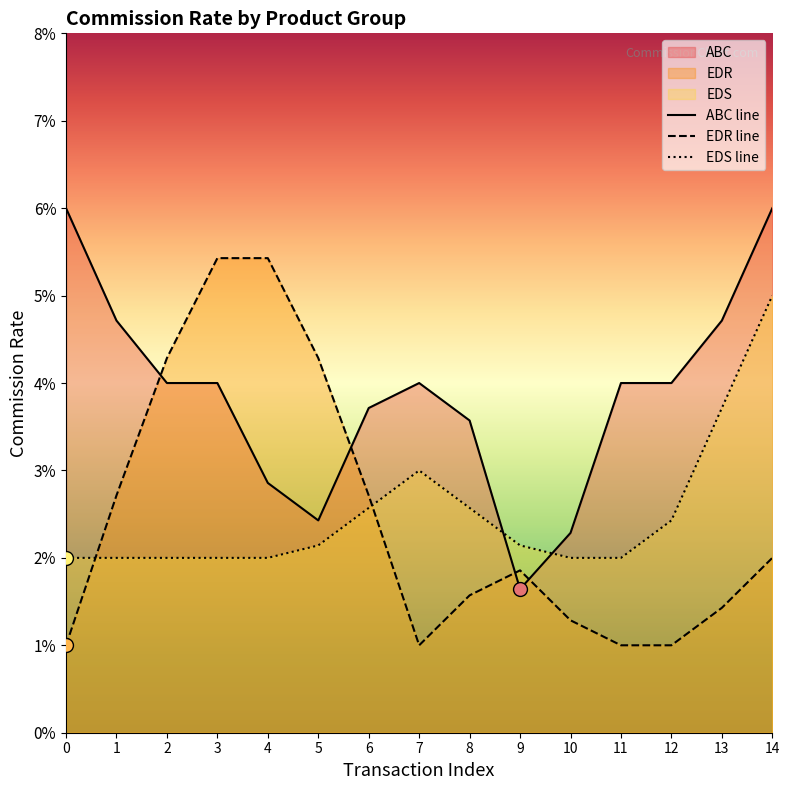

Reading right to left, what are all the values shown in this chart?

ABC line: 0.1	0.0	0.0	0.0	0.0	0.0	0.0	0.0	0.0	0.0	0.0	0.0	0.0	0.0	0.1
EDR line: 0.0	0.0	0.0	0.0	0.0	0.0	0.0	0.0	0.0	0.0	0.1	0.1	0.0	0.0	0.0
EDS line: 0.1	0.0	0.0	0.0	0.0	0.0	0.0	0.0	0.0	0.0	0.0	0.0	0.0	0.0	0.0